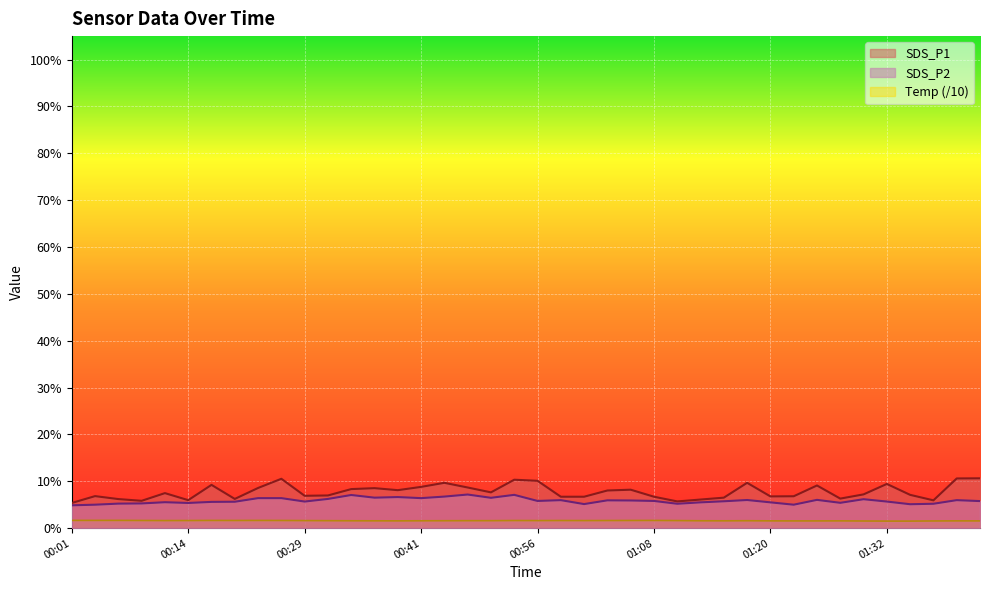

In SDS_P1, how many points are higher than both neighbors (excluding endpoints)?

11